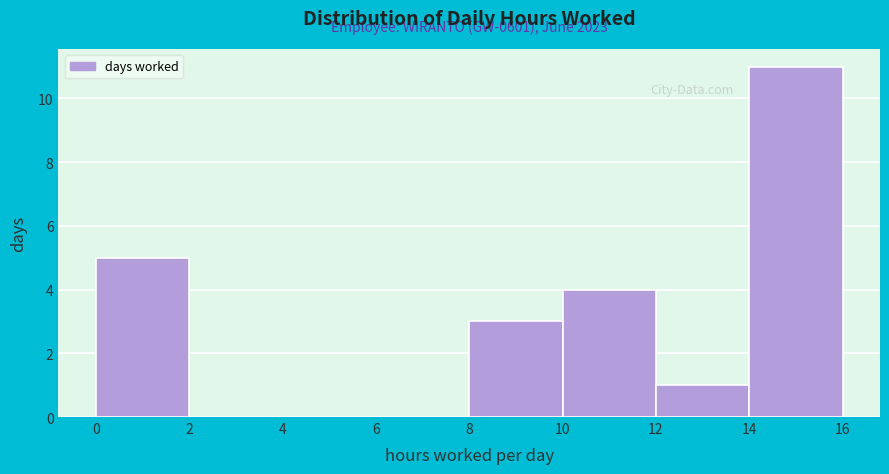

Which range on the x-axis has the tallest bar?

14 to 16